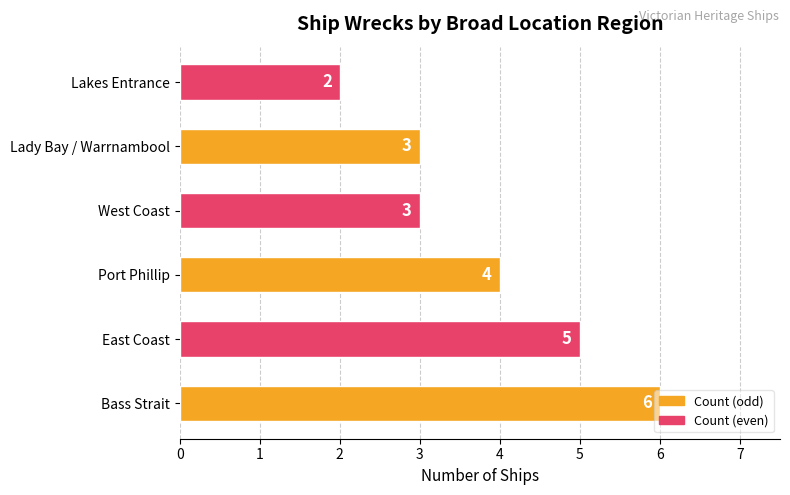

Between Bass Strait and Lady Bay / Warrnambool, which is larger?

Bass Strait